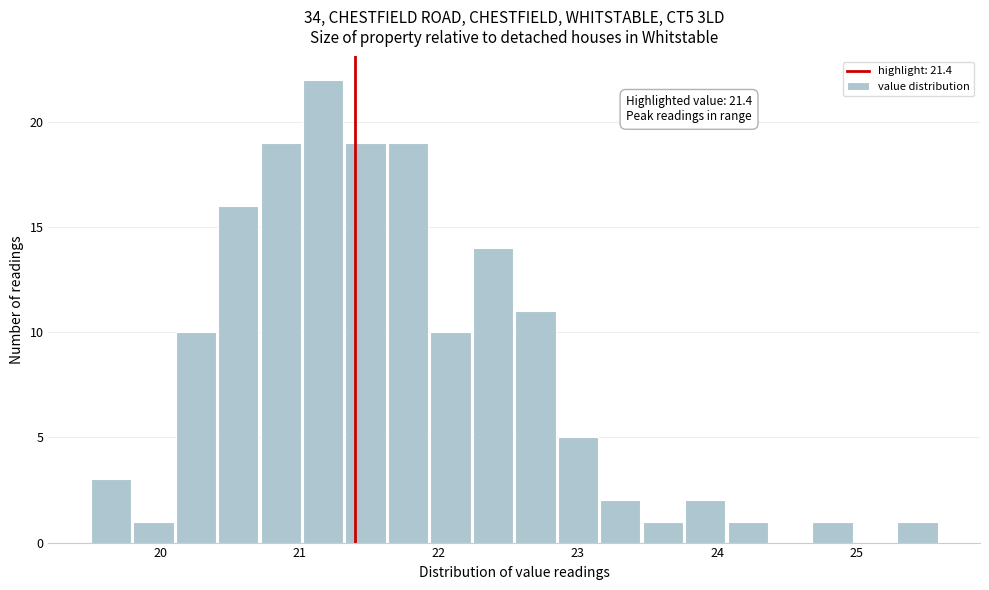

Around what value on the x-axis is the tallest bar? Give the approximate position of its centre, as read against the axis.

21.2